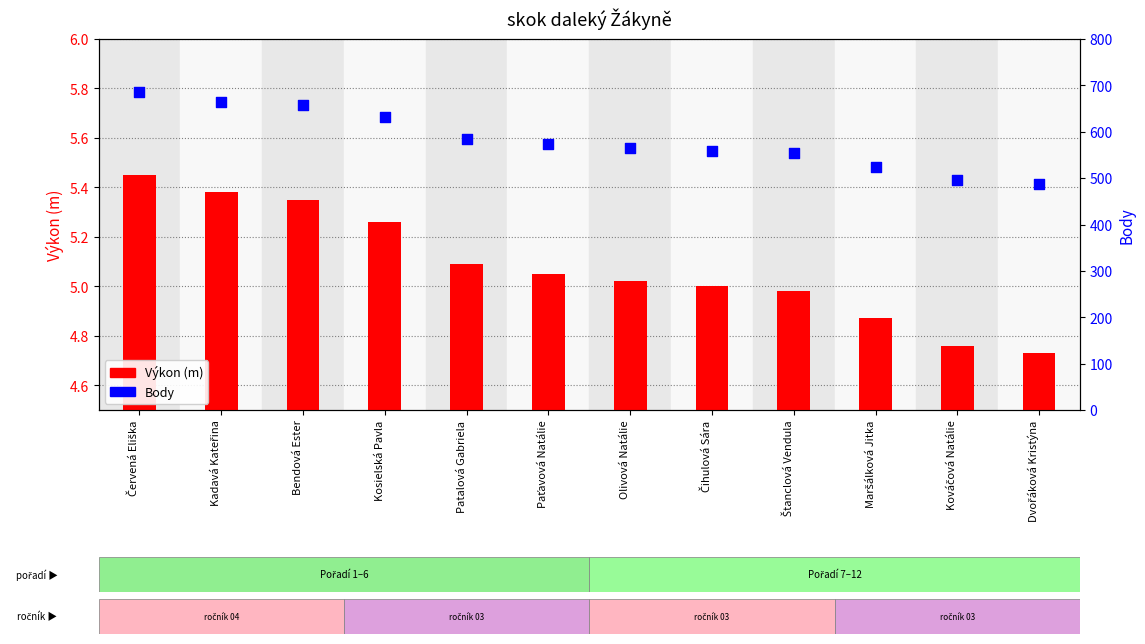

What is the total value across all series at Maršálková Jitka?

528.9